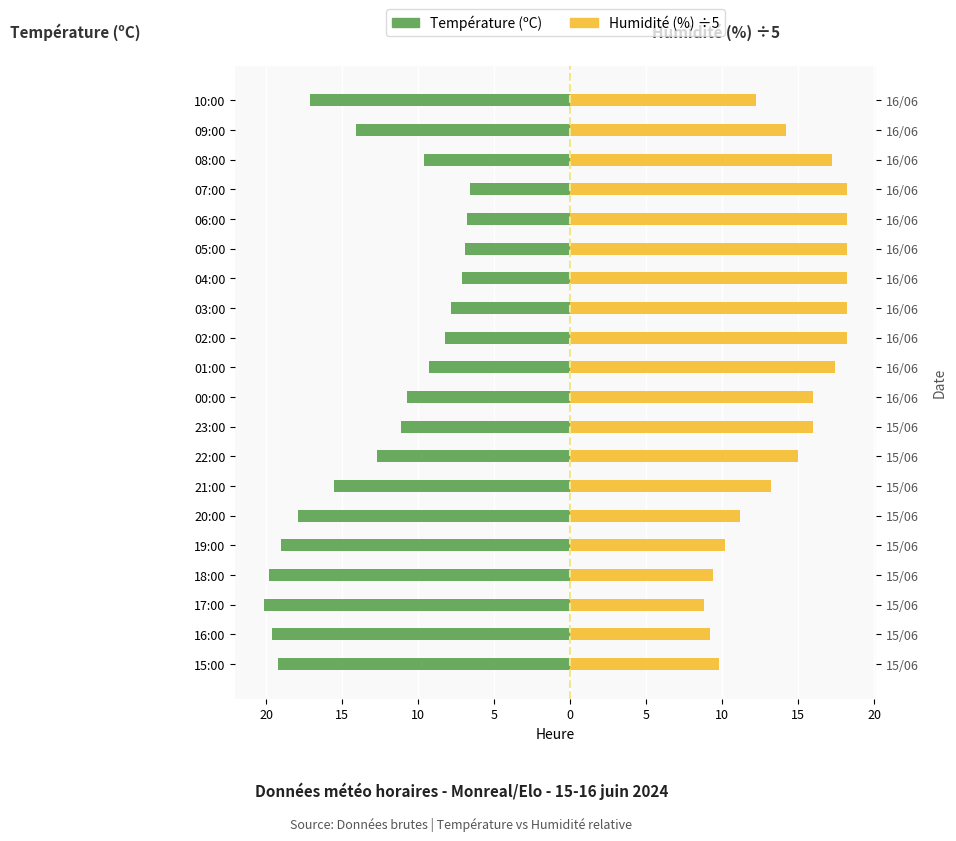

Rank the series by their maximum value, from lowest to highest.

Température (ºC), Humidité (%) ÷5